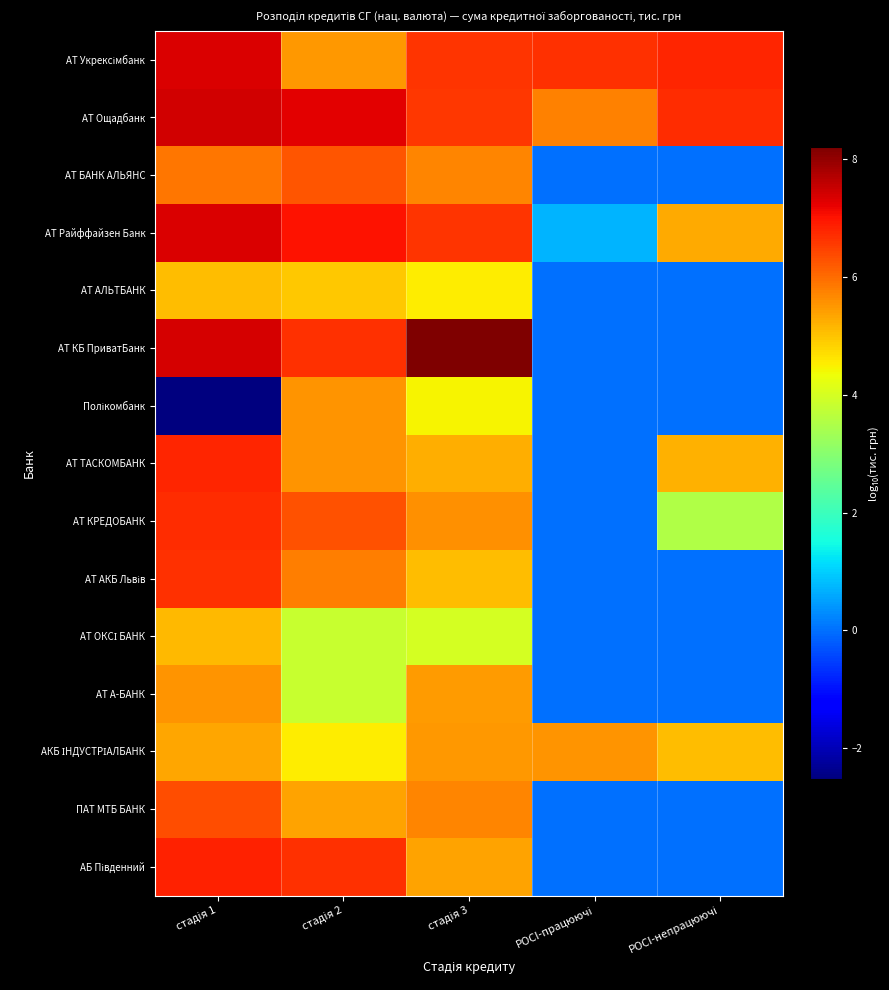

At which category is the sum across all series the highest?

стадія 1